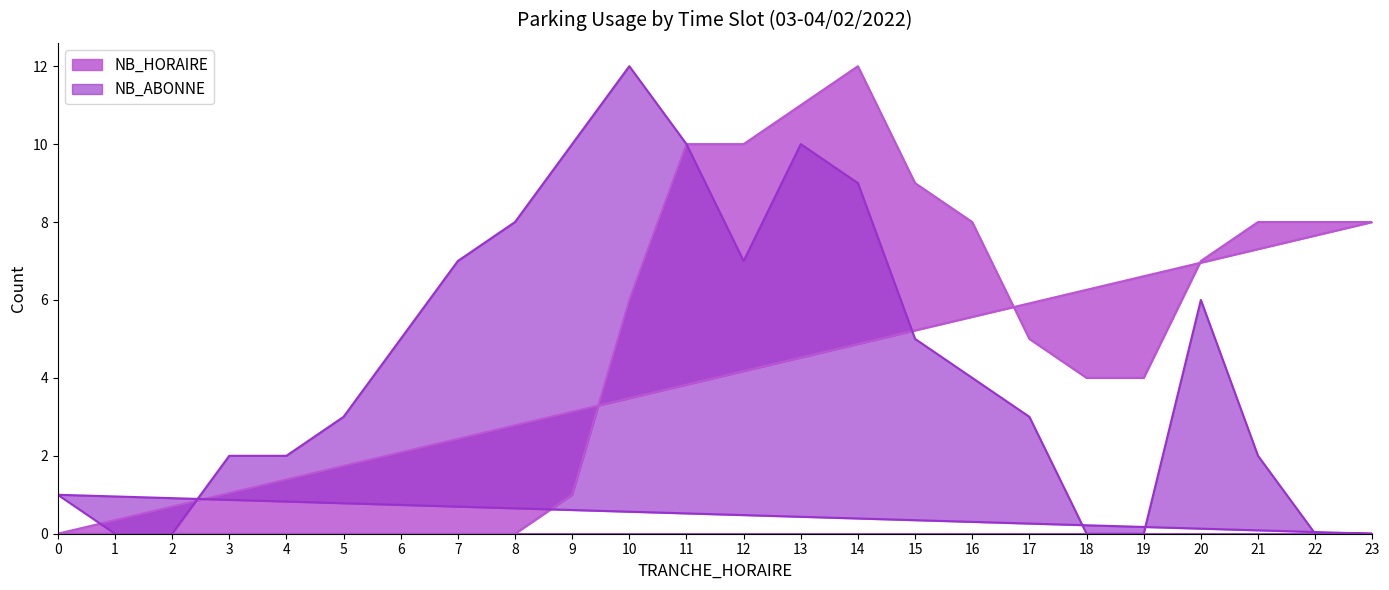

Which series has the largest total across all categories?

NB_HORAIRE